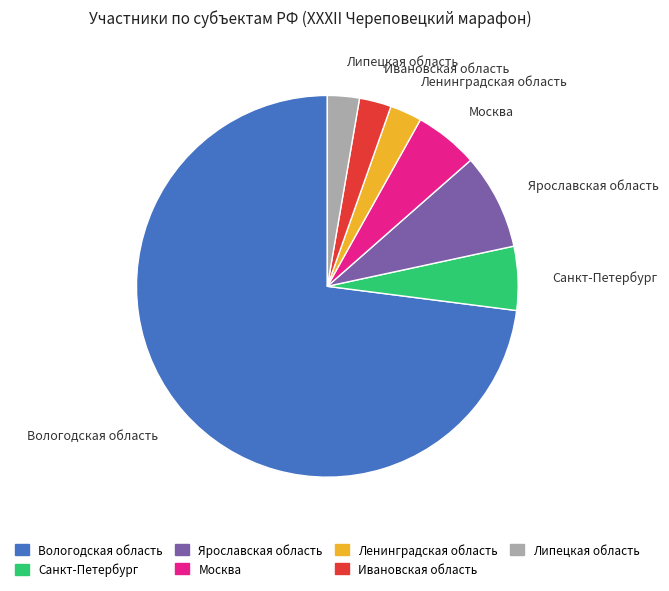

Is Липецкая область the majority of the pie?

No